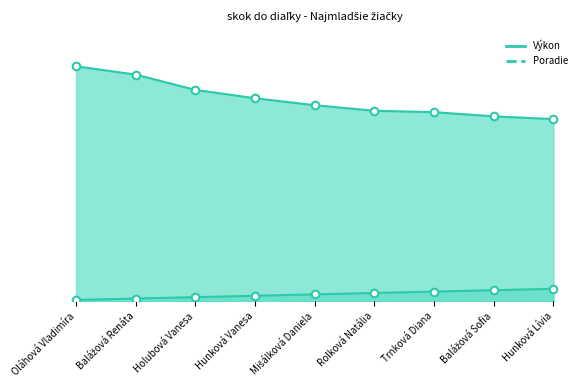

What is the total value across all series at Balážová Sofia?

141